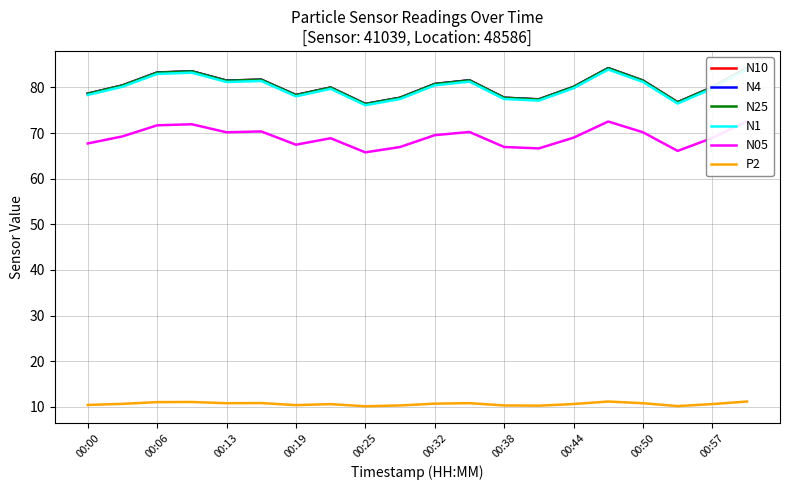

What is the lowest value of the P2 series?

10.1